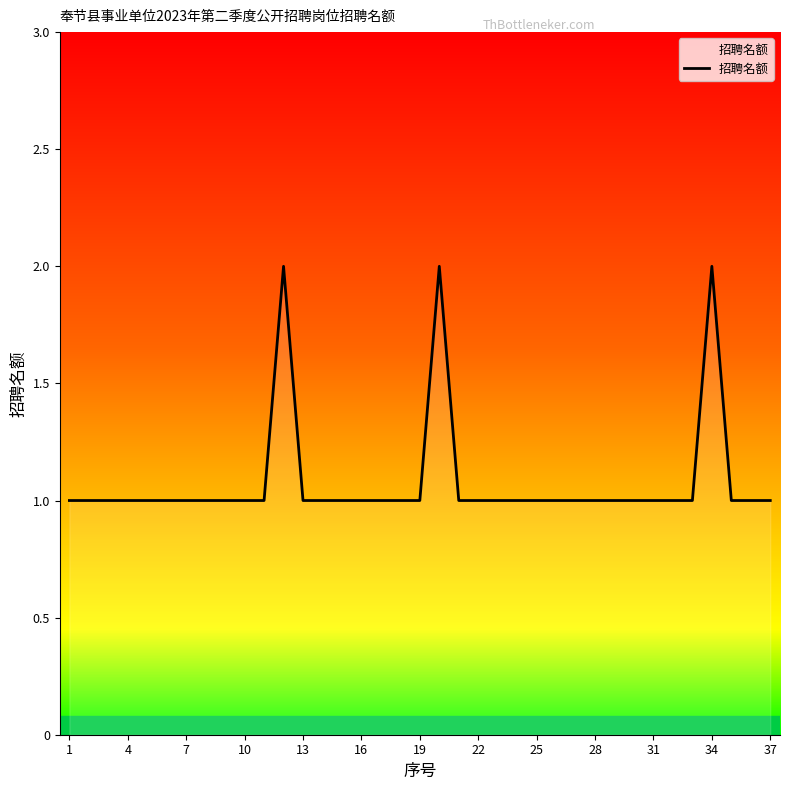

How many points are higher than both their immediate neighbors (excluding endpoints)?

3